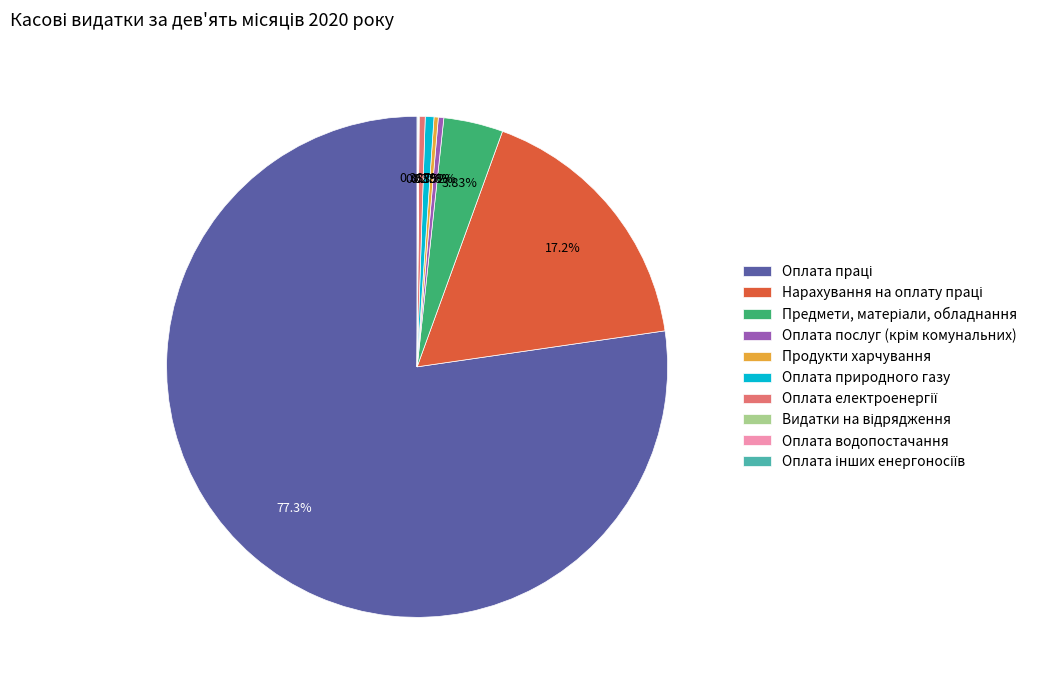

What percentage is NOT represented by Оплата природного газу?

99.4%